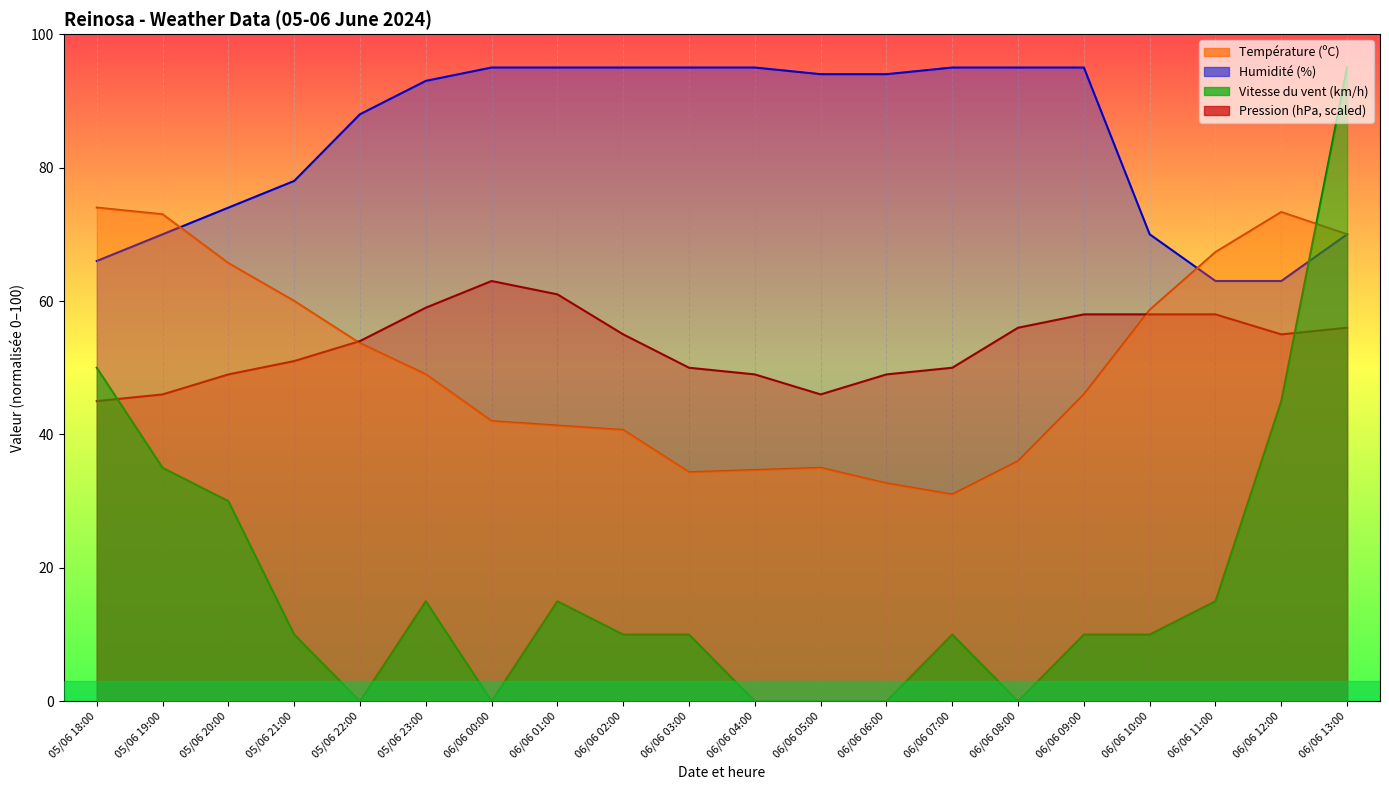

How many intersections are there between Pression (hPa) and Vitesse du vent (km/h)?

2